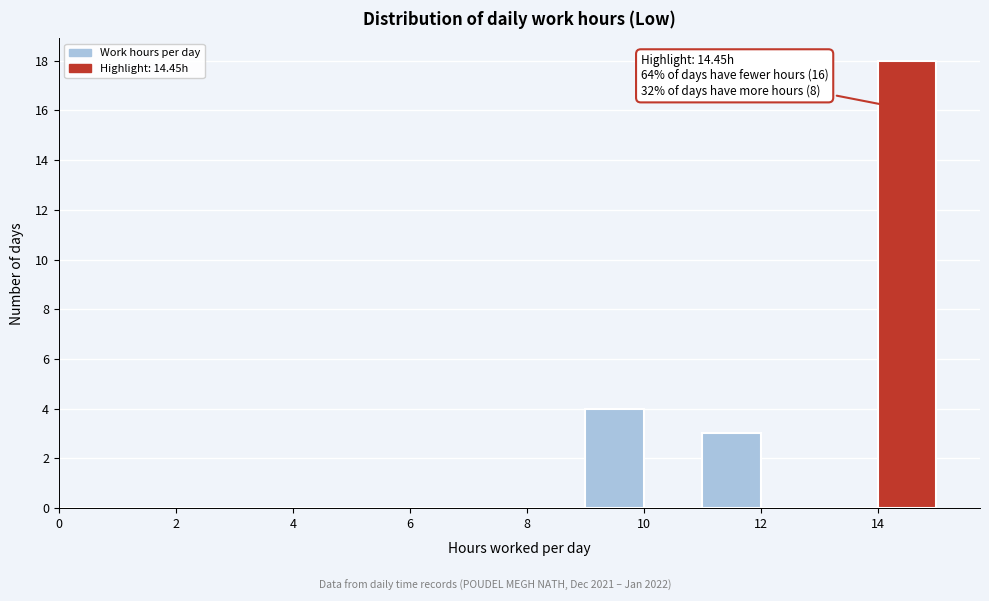

Over which range of the x-axis is the bar tallest?

14 to 15